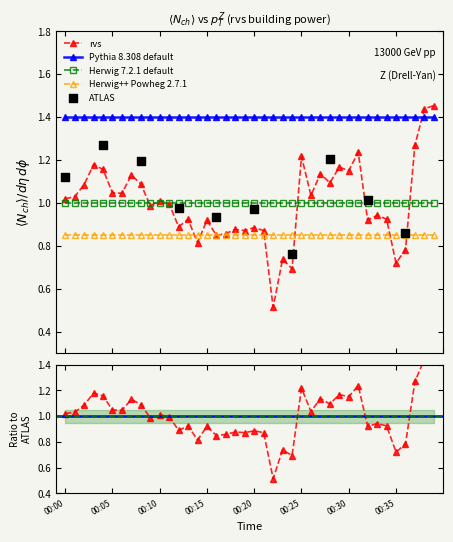

Between 00:19 and 00:38, which is larger?

00:38